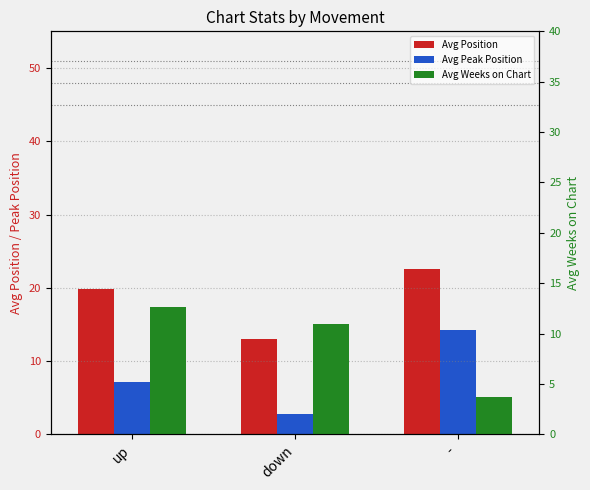

Is the value of Avg Peak Position at - greater than the value of Avg Position at down?

Yes